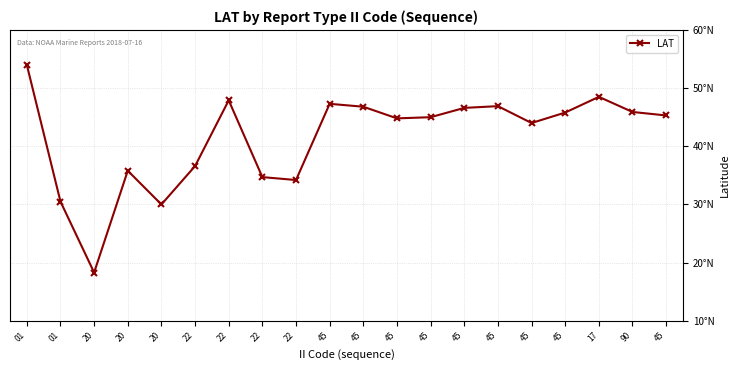

At which category does the chart reach its peak across all series?

01